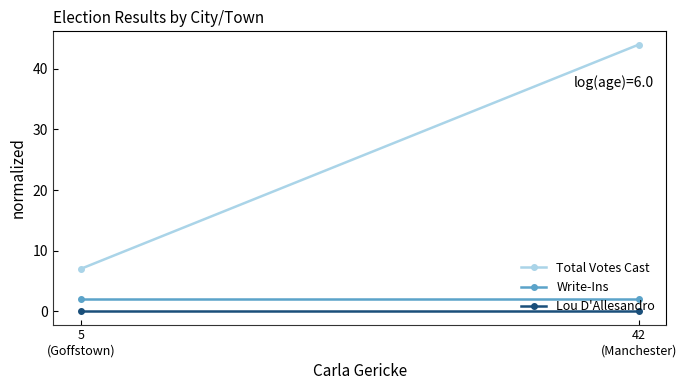

Count the number of data series in this chart.

3